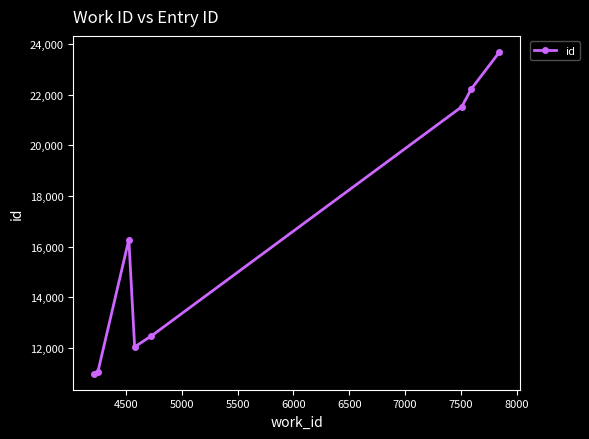

What is the smallest value displayed?

10983